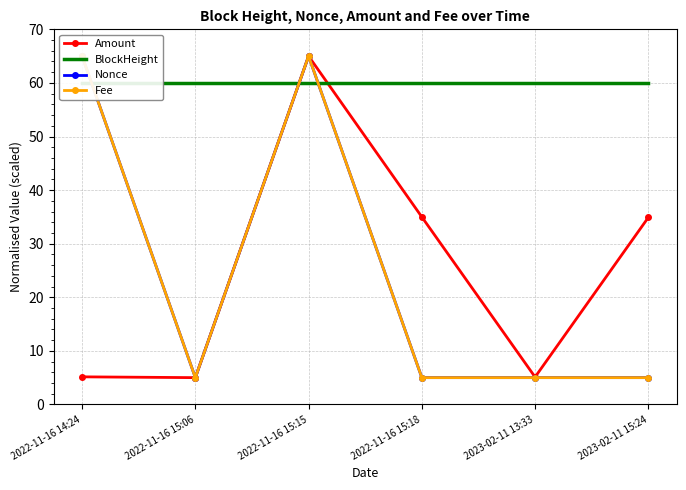

What is the average value of the BlockHeight series?

60.0